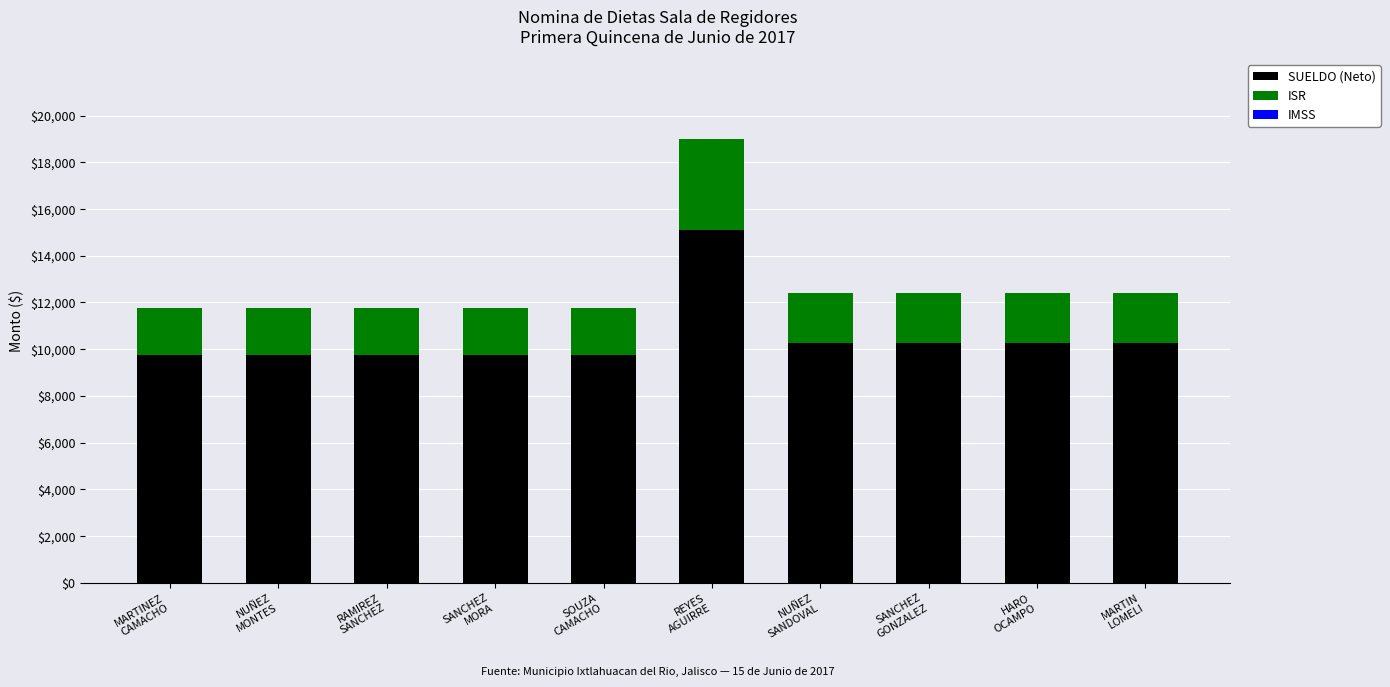

What is the minimum value for SUELDO (Neto)?

9756.3